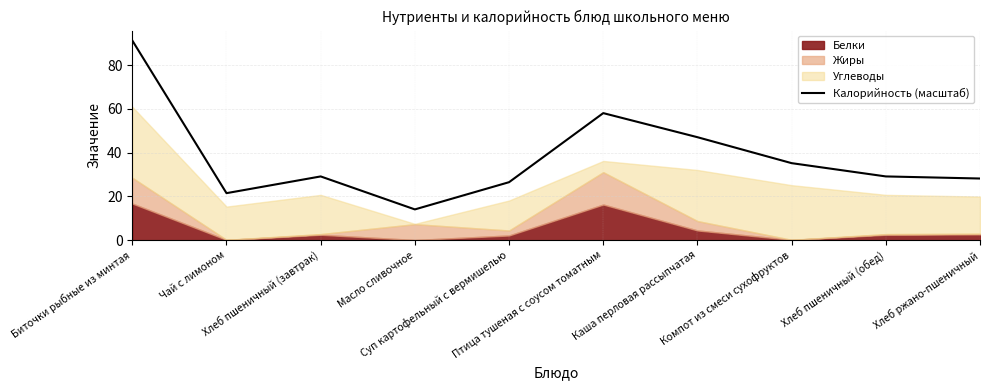

Reading left to right, list all the values displayed in this chart.

91.3	21.5	29.1	14.1	26.5	58.1	47.1	35.2	29.1	28.2